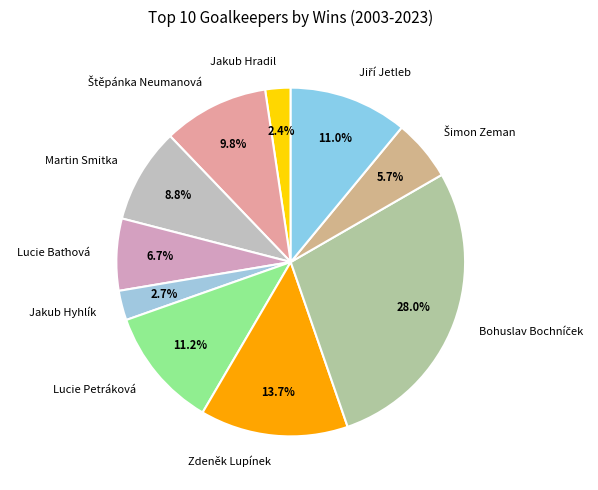

The Jakub Hyhlík slice represents 3% of the pie. True or false?

True